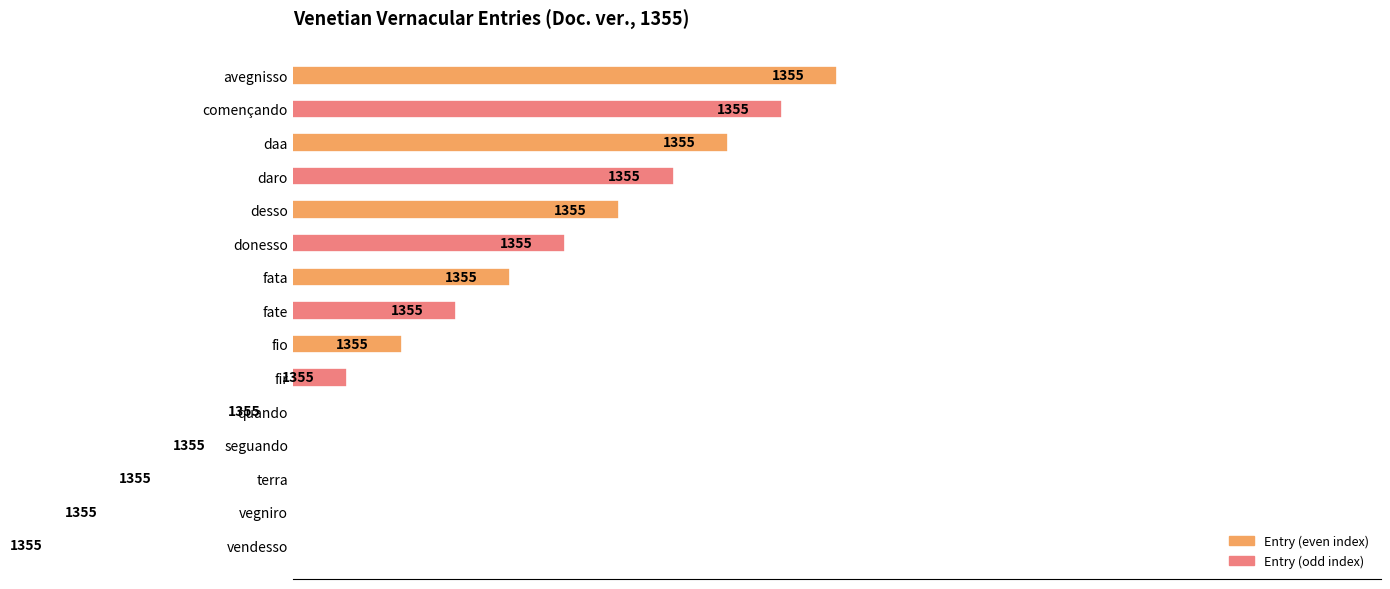

What is the change in value from seguando to terra?

-0.5